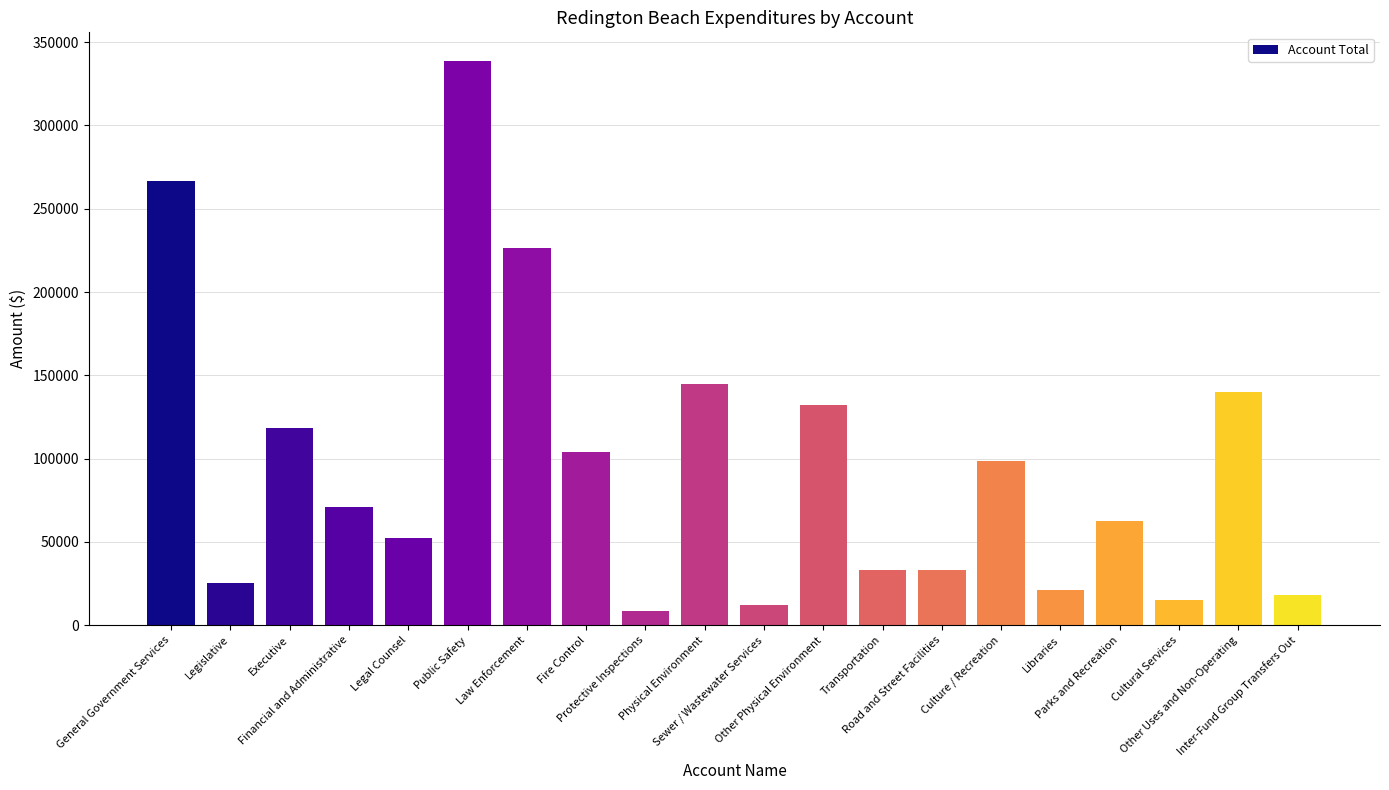

Which label corresponds to the largest value in the chart?

Public Safety